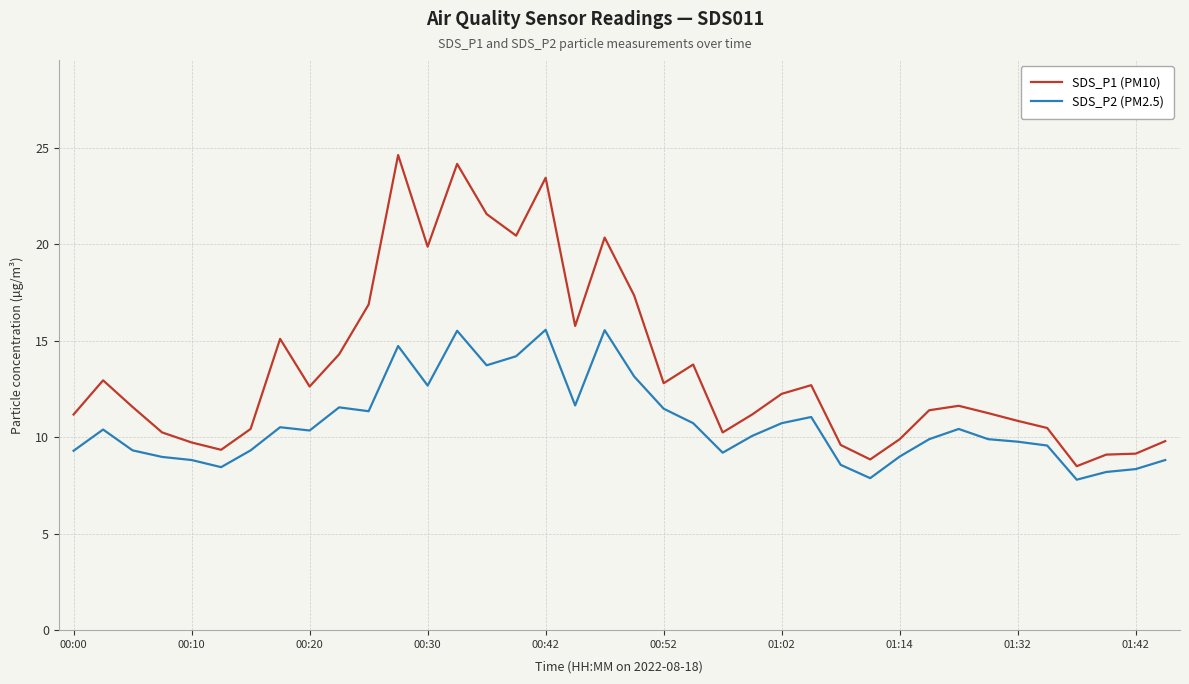

Which series has the largest range (max minus min)?

SDS_P1 (PM10)